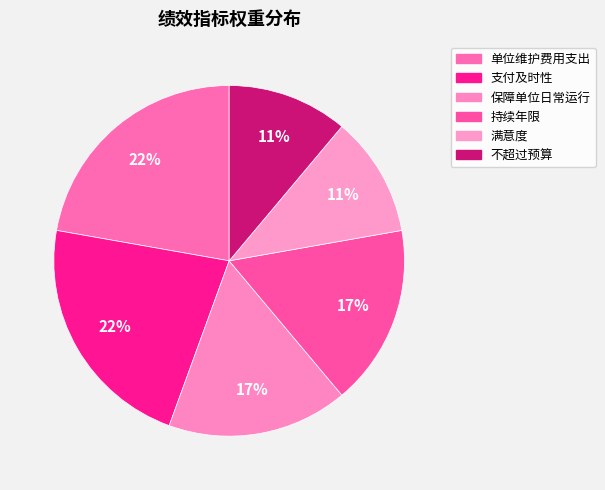

How many segments does this pie chart have?

6